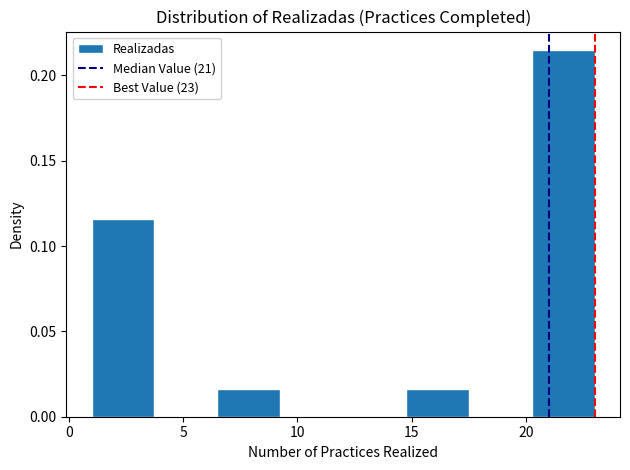

What is the height of the bar covering 6.50 to 9.25 on the x-axis? Neither the bar edges nor the heights are printed on the chart, so give them approximately, as read against the axes.

0.015